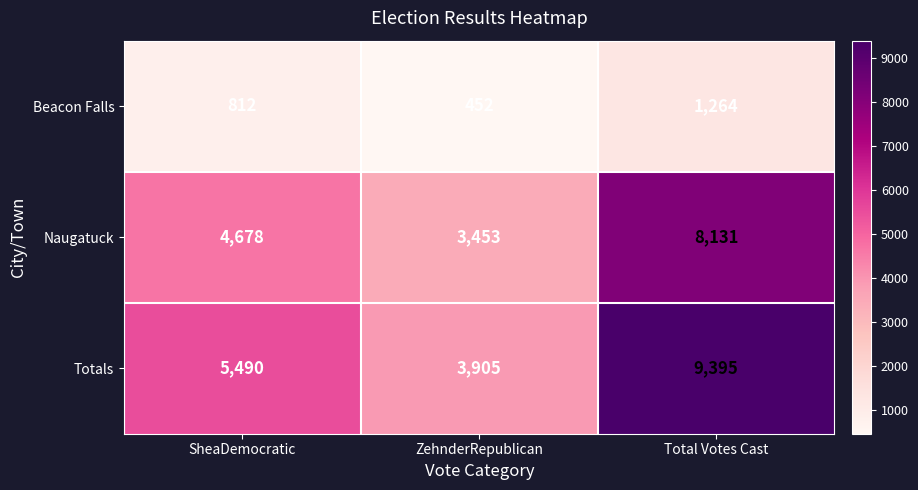

Rank the series at Total Votes Cast from lowest to highest value.

Beacon Falls, Naugatuck, Totals